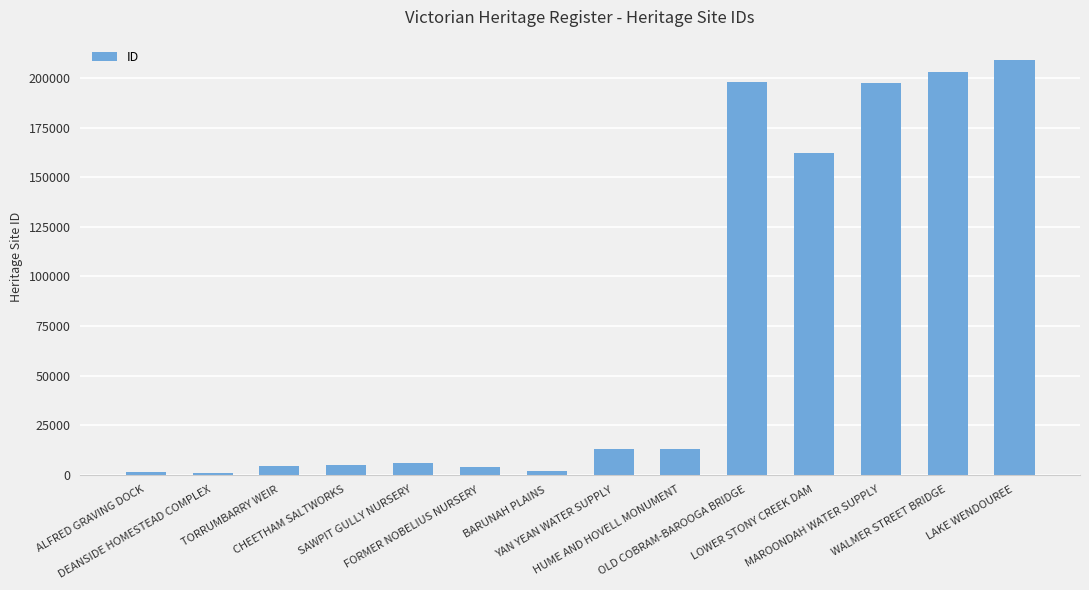

Which category has the highest value across all series?

LAKE WENDOUREE